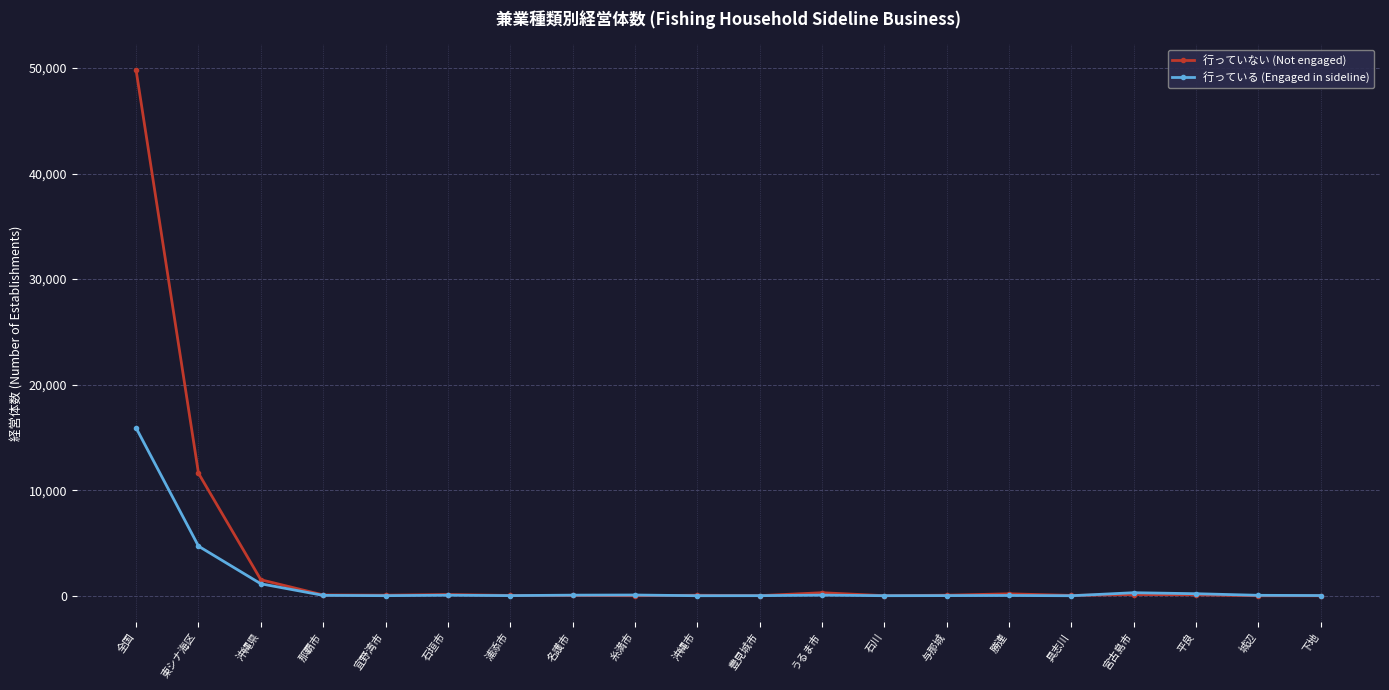

Does the chart display data point markers on the line(s)?

Yes